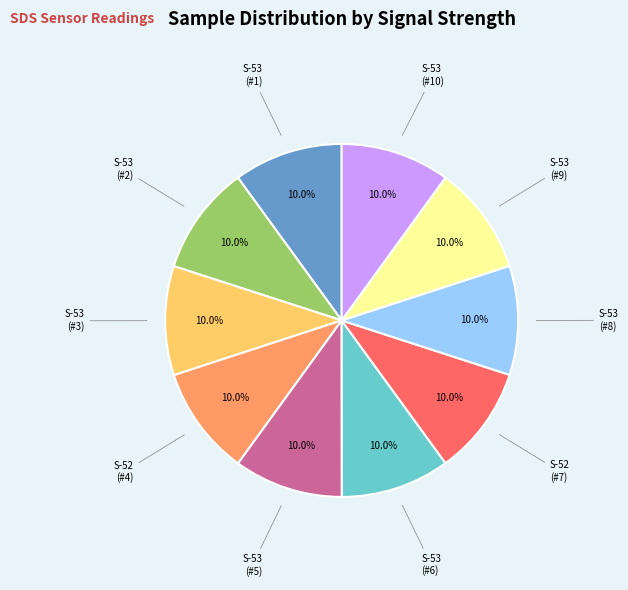

Is there a majority slice in this chart?

No